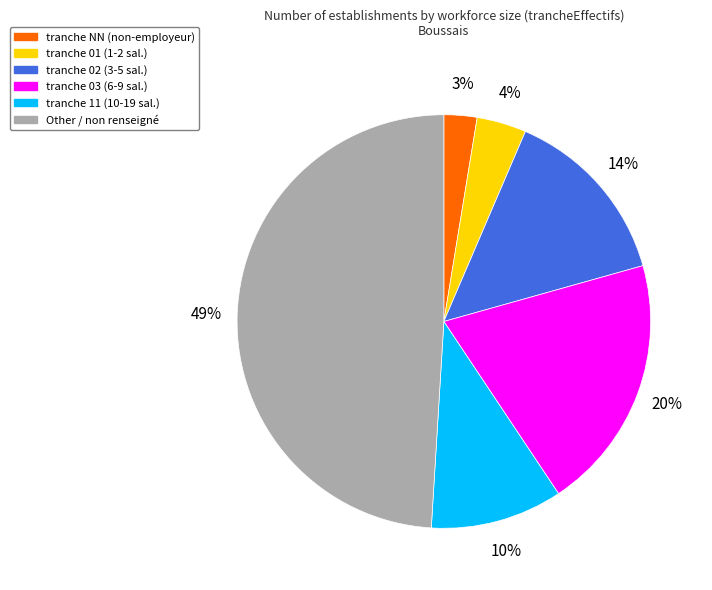

Is there a majority slice in this chart?

No